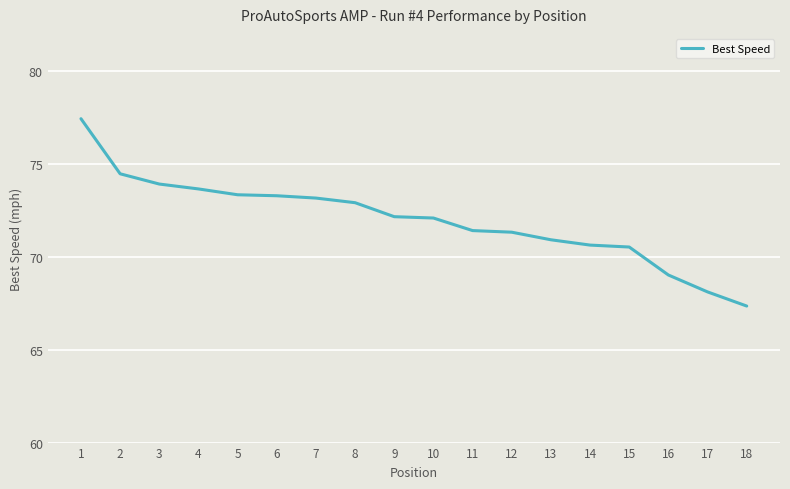

What is the difference between the maximum and minimum values?

10.1